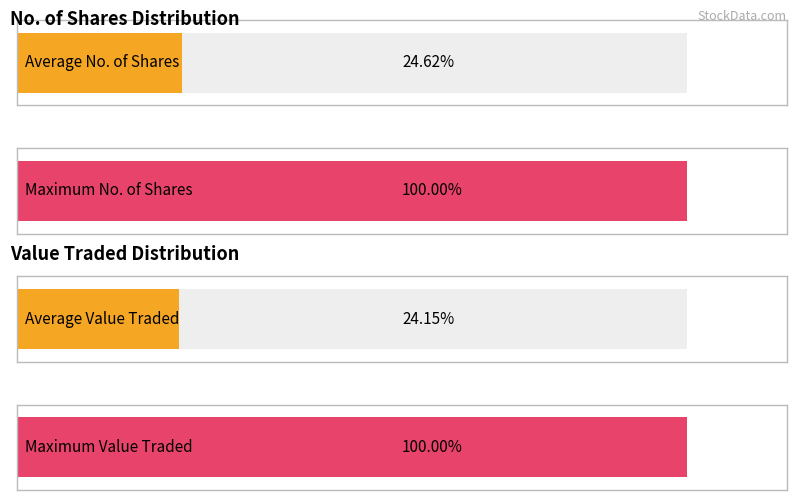

List the series in order of their overall mean, lowest first.

Value Traded, No. of Shares